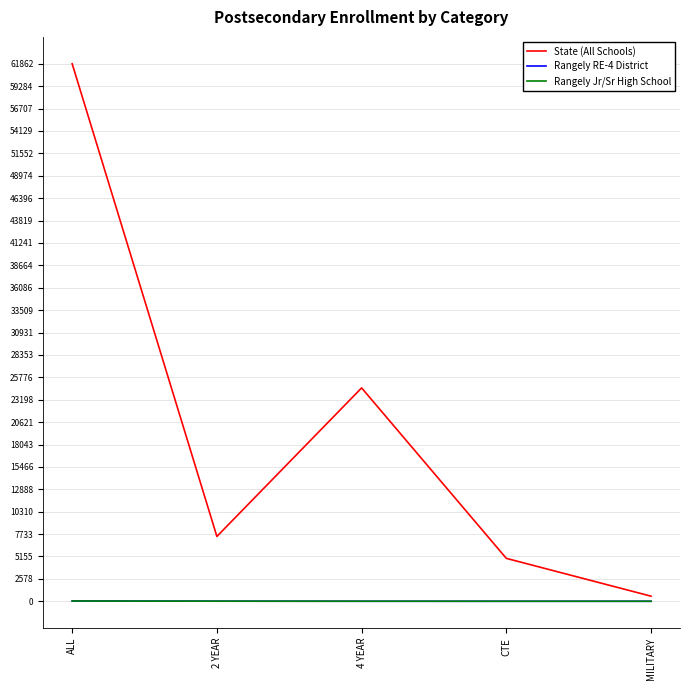

How many lines are shown in the chart?

3